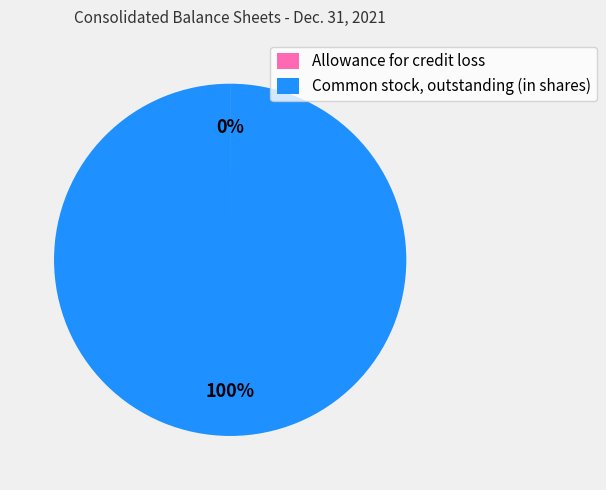

What is the largest slice in the pie chart?

Common stock, outstanding (in shares)